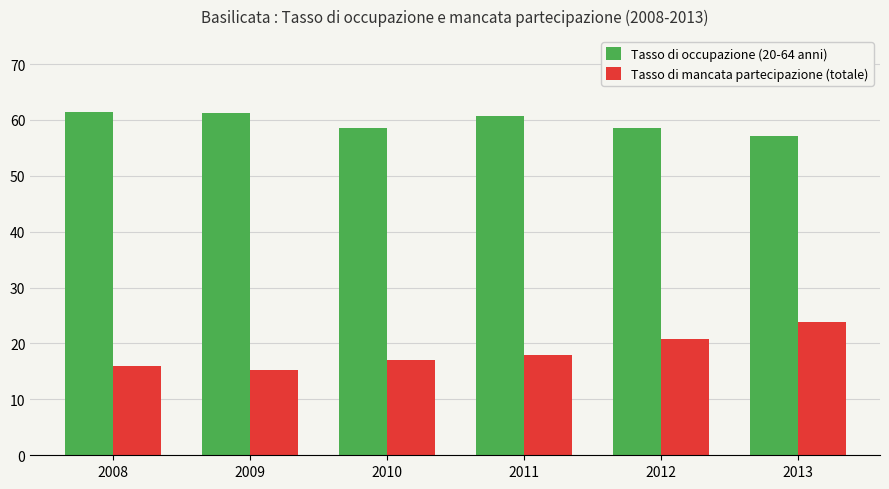

What is the difference between the highest and lowest values at 2008?

45.6